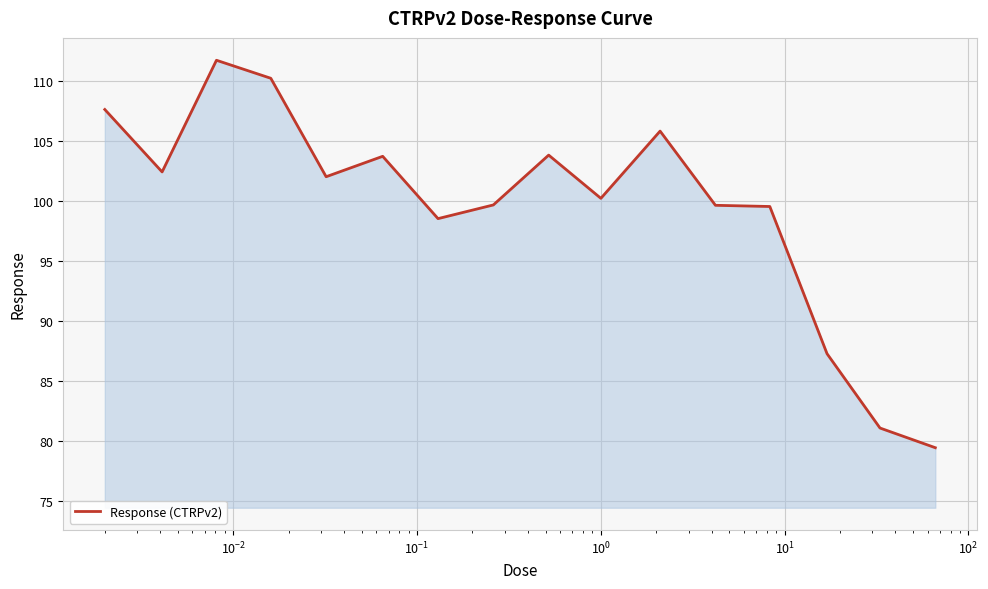

What is the difference between the maximum and minimum values?

32.3